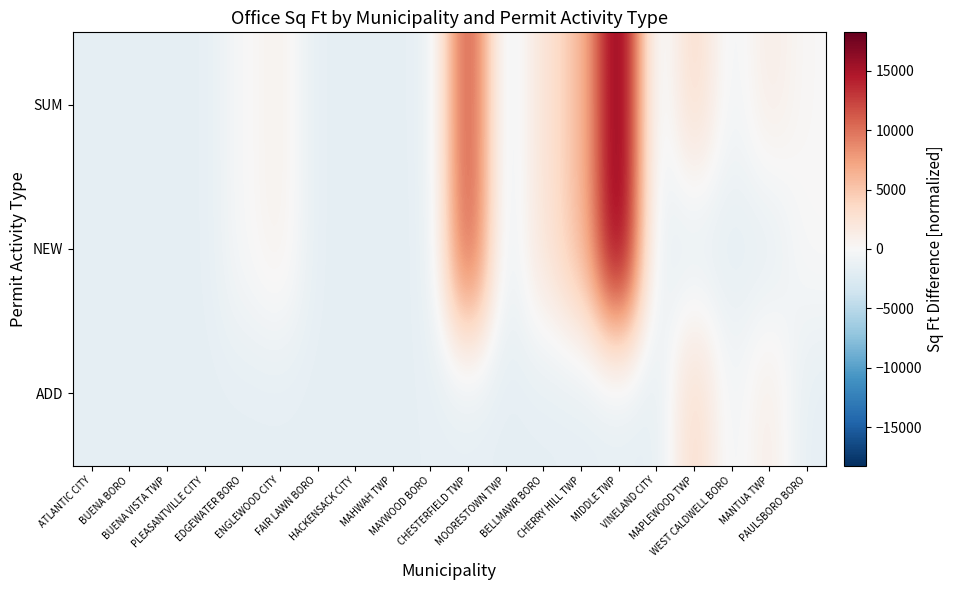

At which category is the sum across all series the highest?

MIDDLE TWP